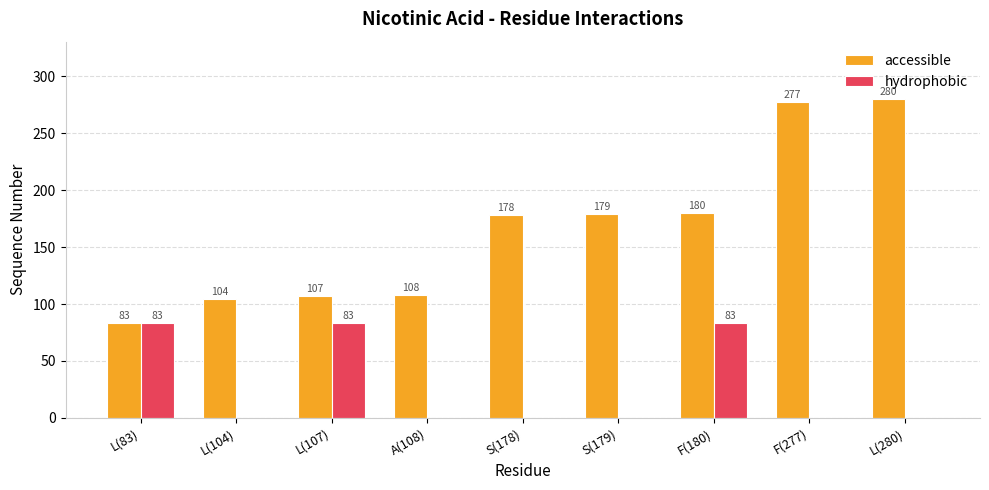

The value of hydrophobic at F(277) is 0. True or false?

True